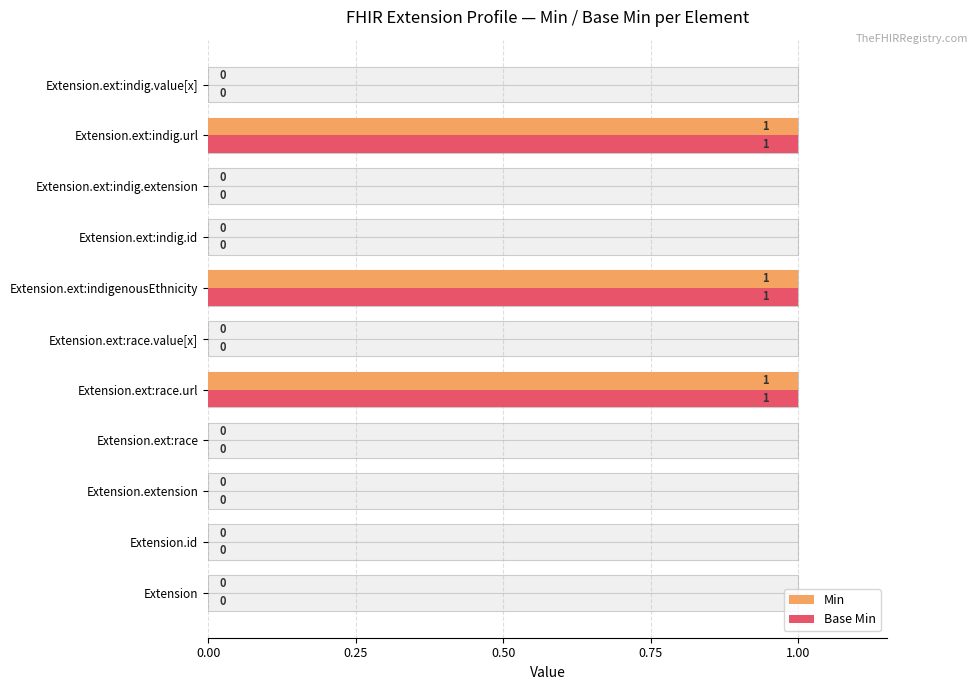

Between Extension.ext:race.value[x] and Extension.ext:indig.url, which series saw the biggest shift?

Min